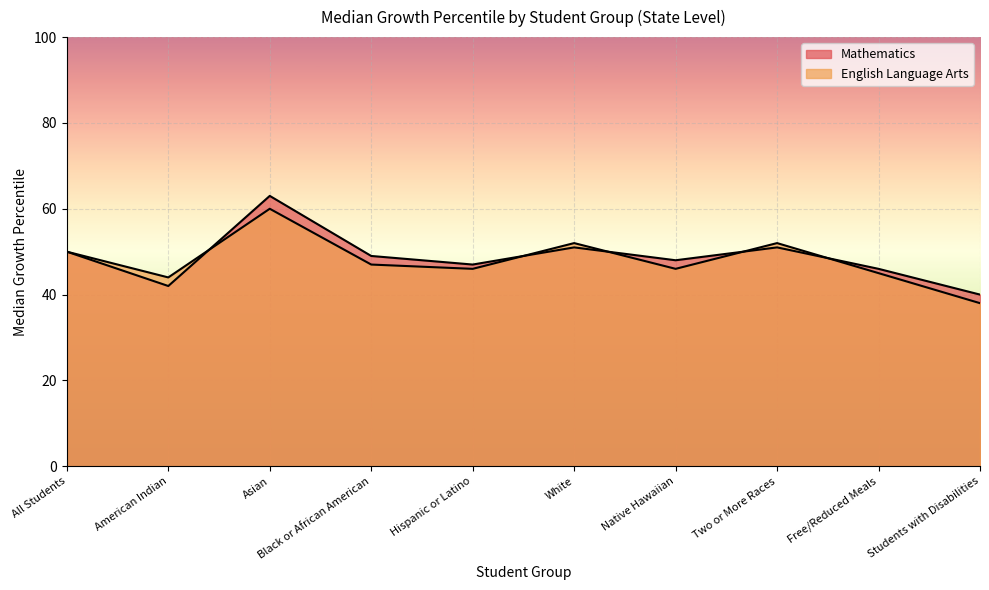

True or false: Mathematics and English Language Arts intersect in this chart.

True